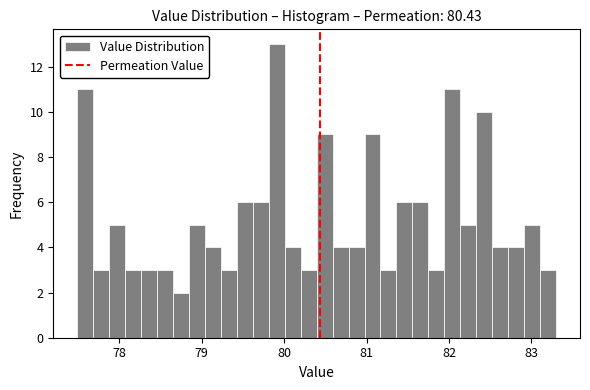

Read against the x-axis, roughly where is the centre of the tallest bar?

79.9